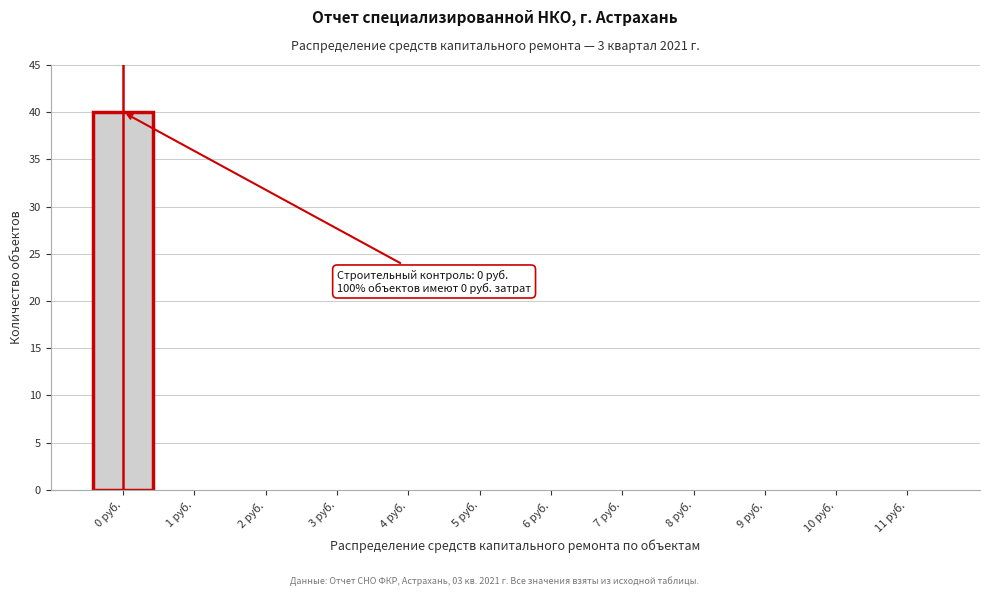

Over which range of the x-axis is the bar tallest?

-0.5 to 0.5